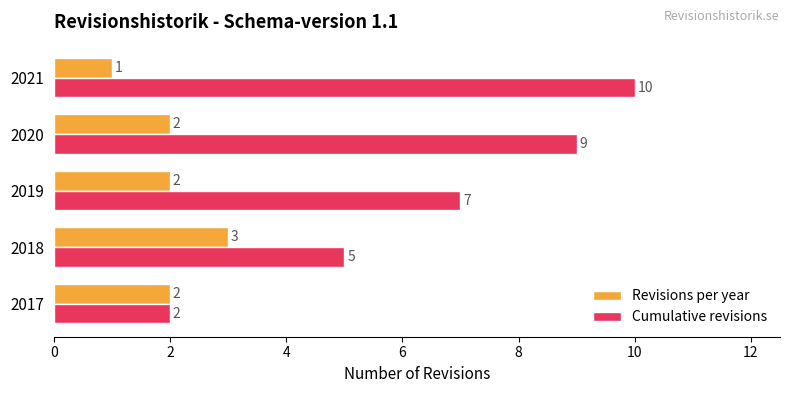

Which series changed the most between 2017 and 2021?

Cumulative revisions